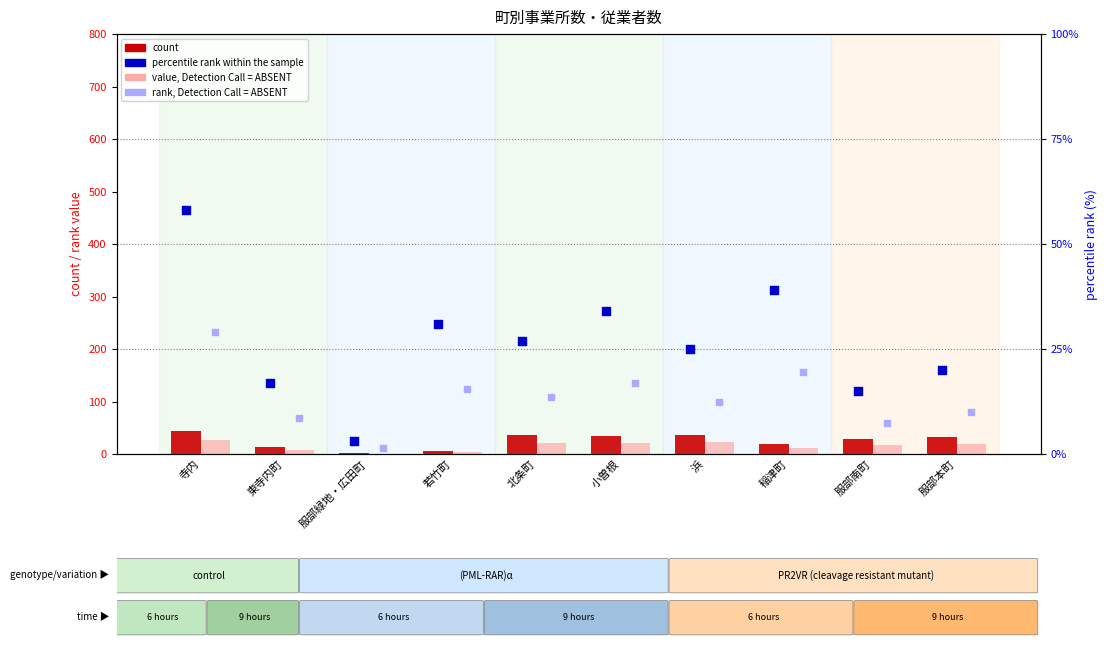

Which series reaches the minimum Y coordinate?

rank, Detection Call = ABSENT